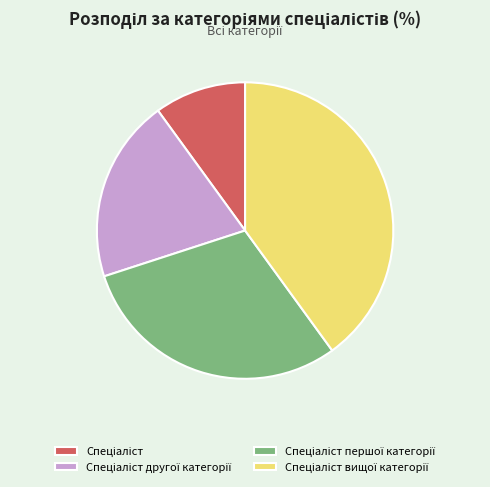

Is there a majority slice in this chart?

No